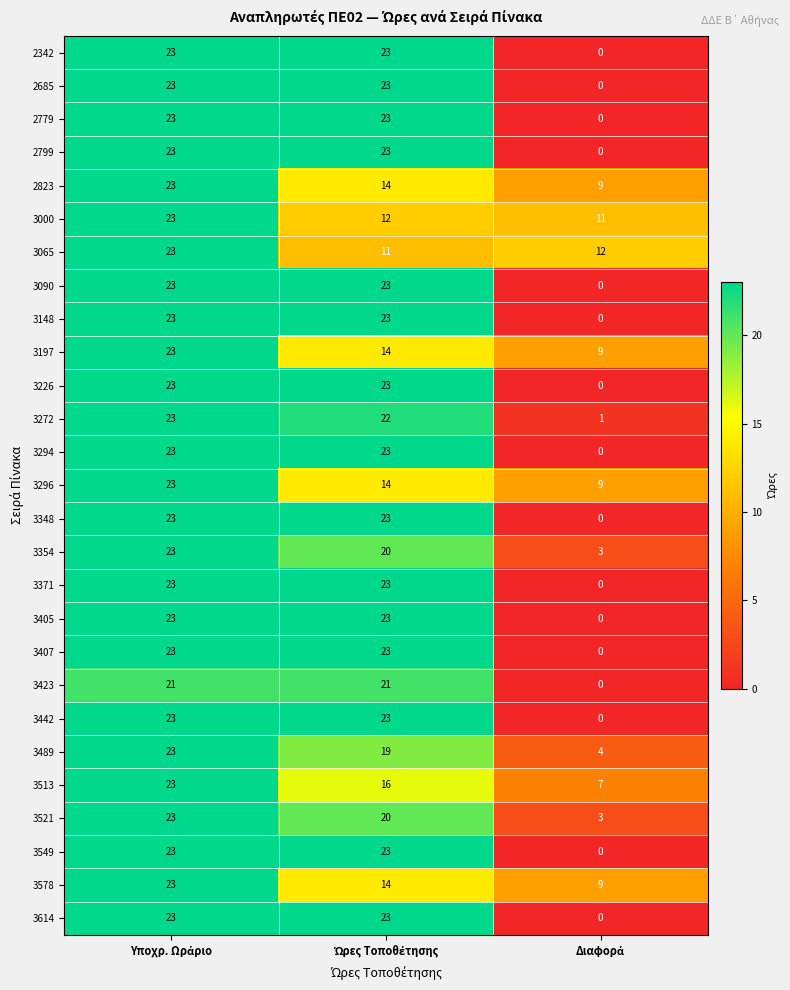

How many 3197 values are between 9 and 23?

3